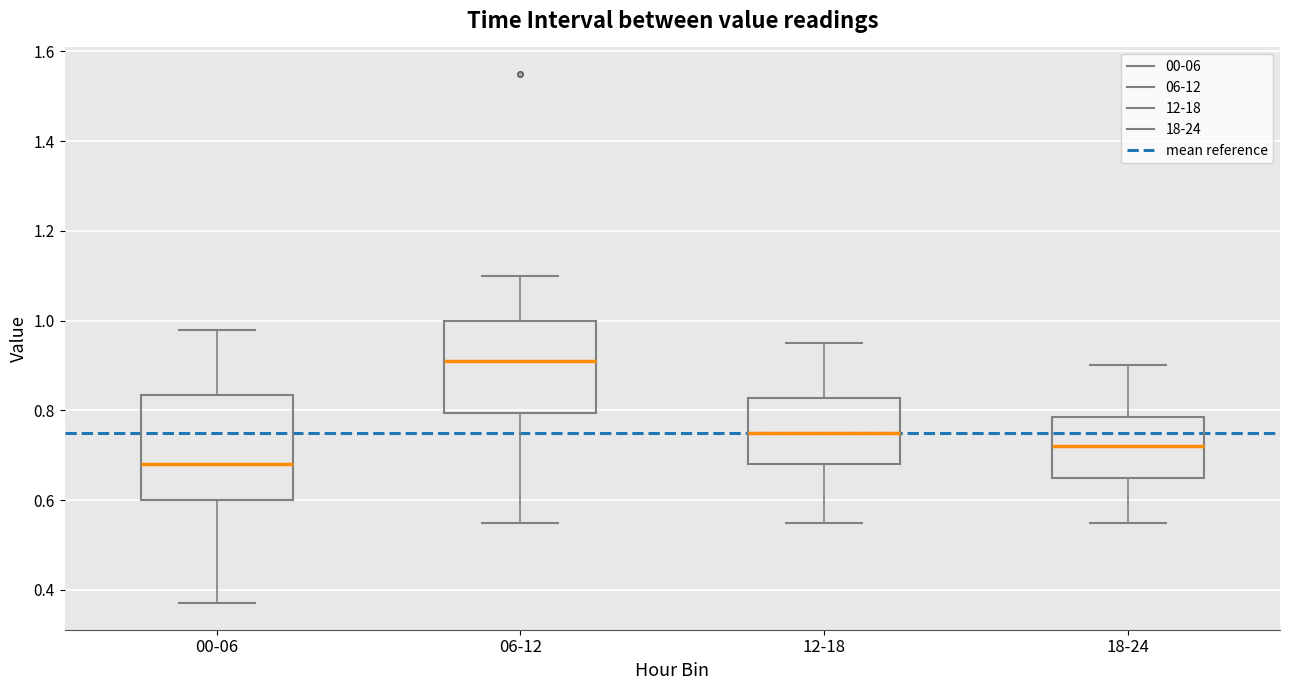

Where does the lower whisker of the box for 12-18 end on the y-axis? The values are not printed on the chart, so give them approximately, as read against the axis.

0.56